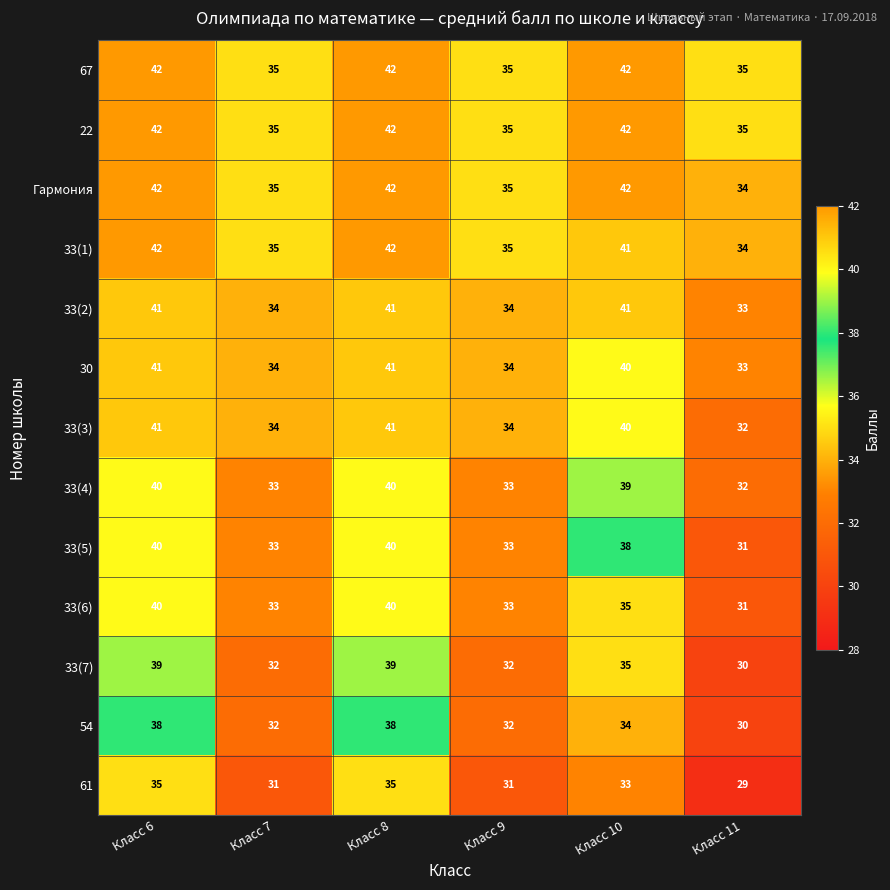

Where does the 33(6) series first go above 35?

Класс 6